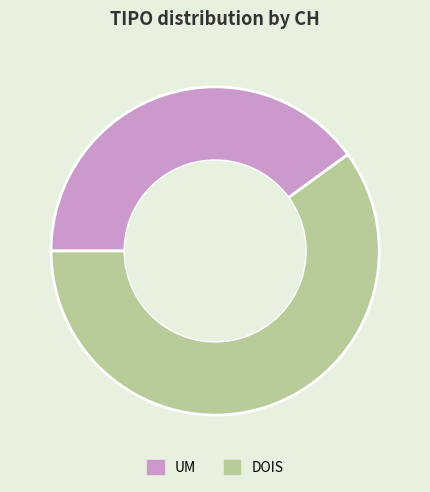

What is the largest slice in the pie chart?

DOIS